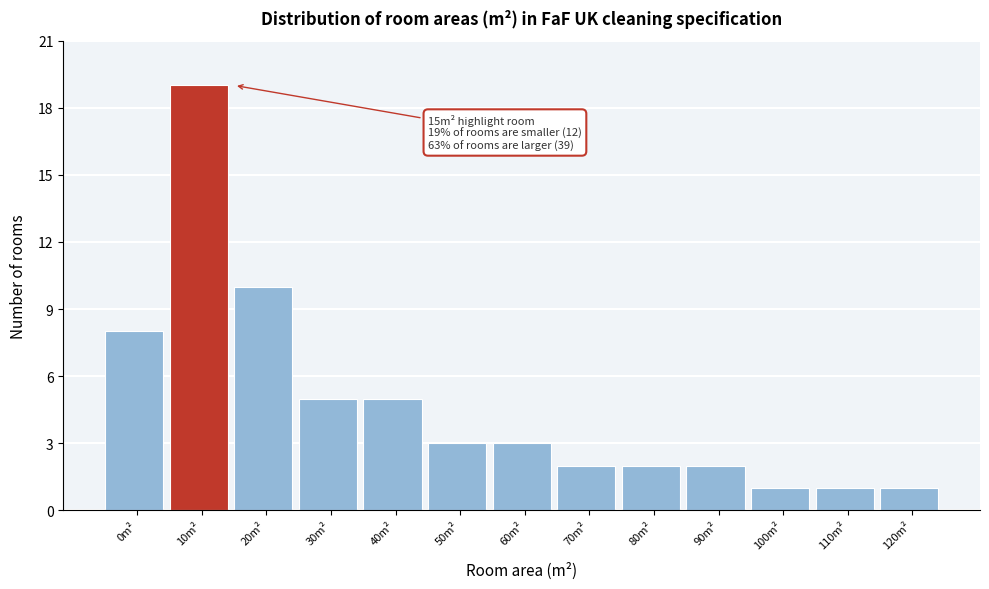

Reading right to left, transcribe all the data shown in this chart.

1	1	1	2	2	2	3	3	5	5	10	19	8